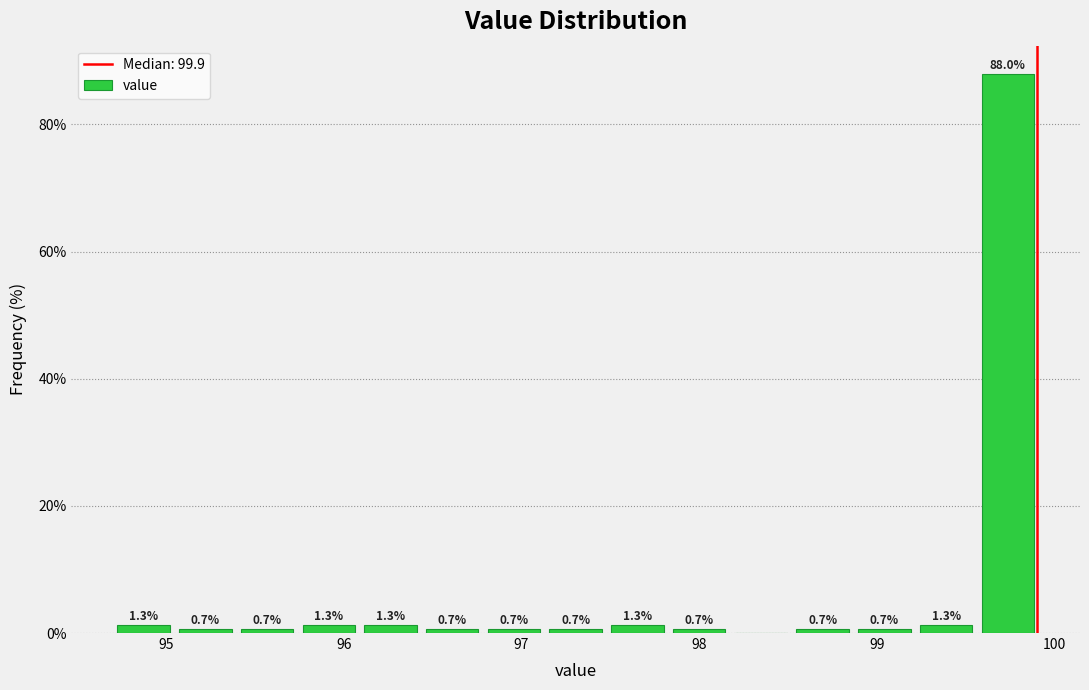

Around what value on the x-axis is the tallest bar? Give the approximate position of its centre, as read against the axis.

99.7